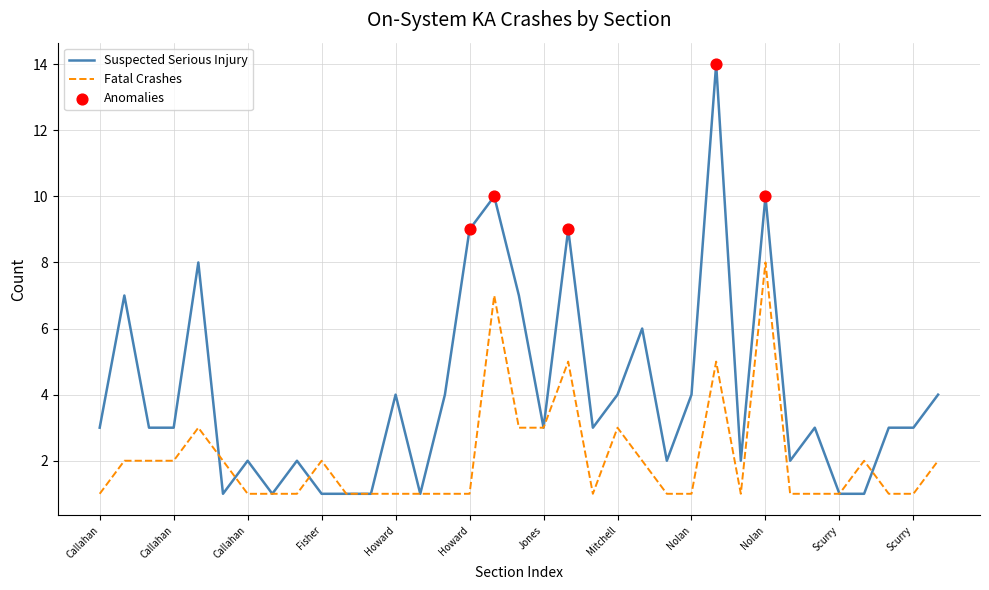

Which series has the largest total across all categories?

Suspected Serious Injury